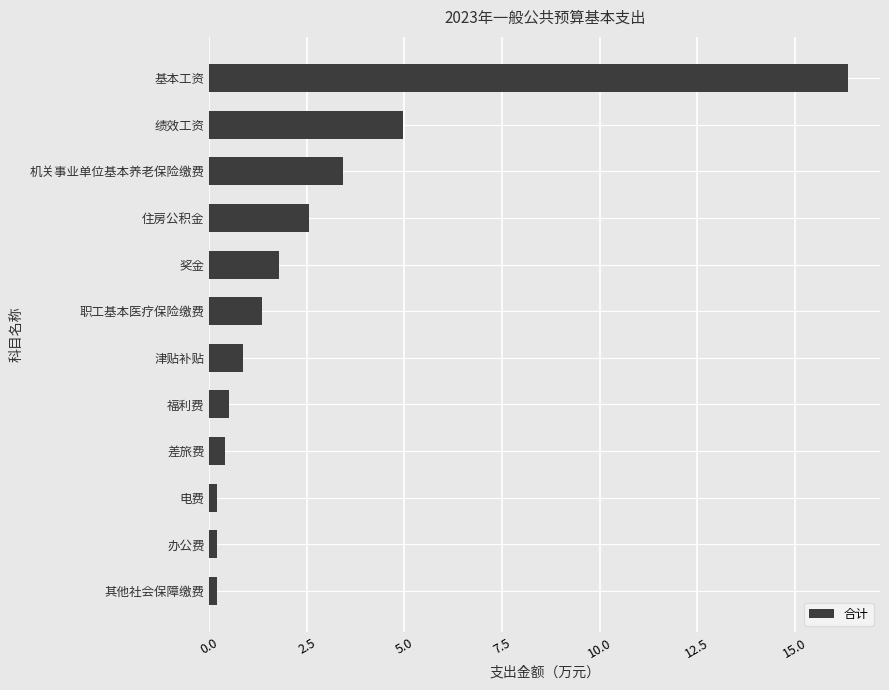

How many categories are shown in the chart?

12